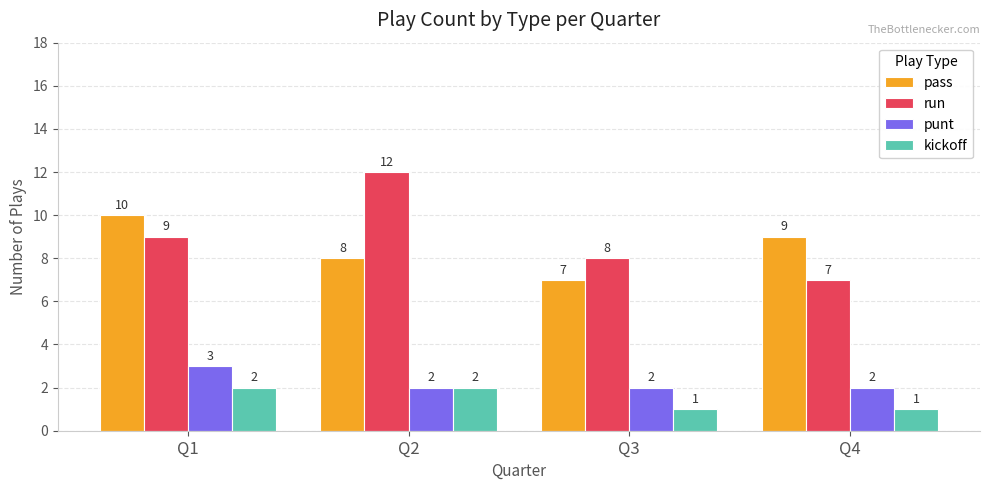

What is the total value across all series at Q1?

24